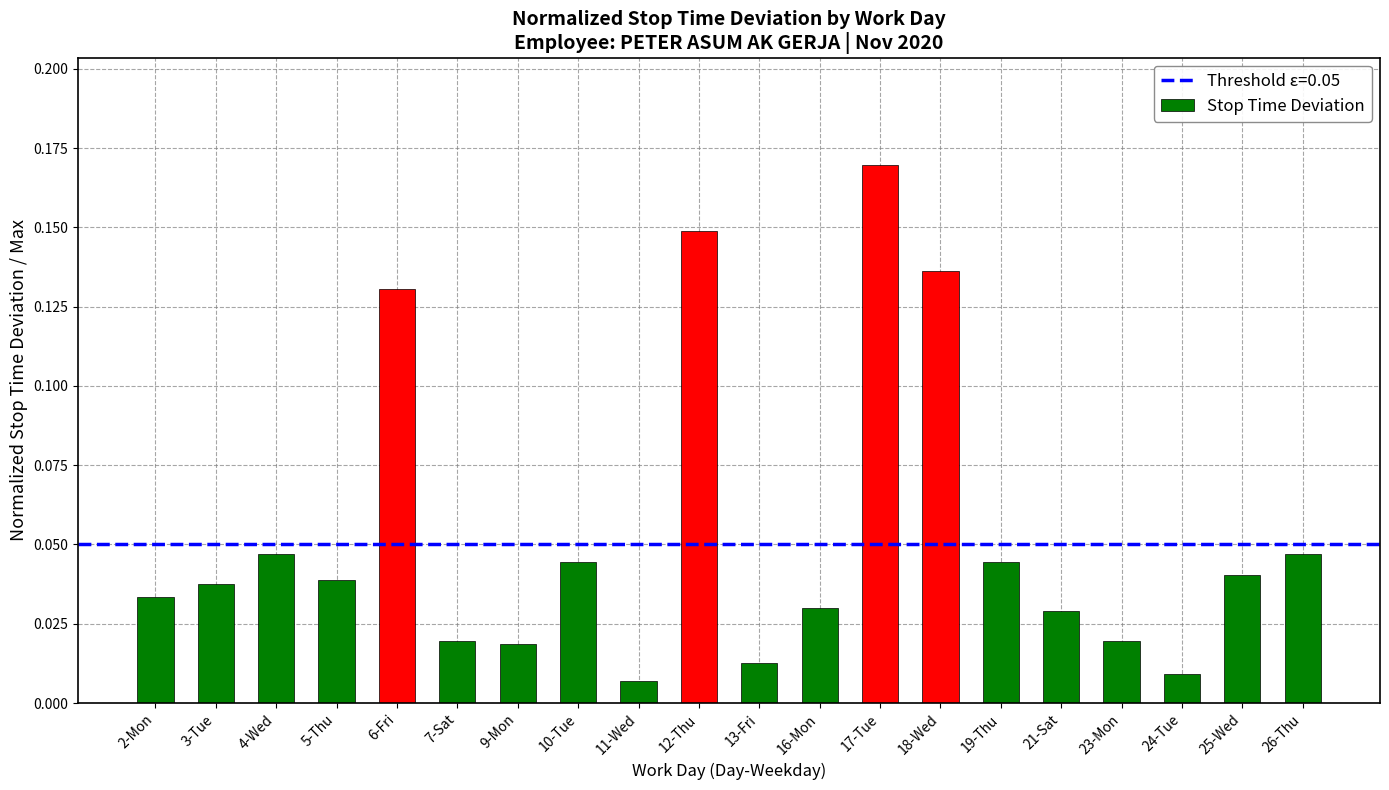

What is the sum of all values?

1.1